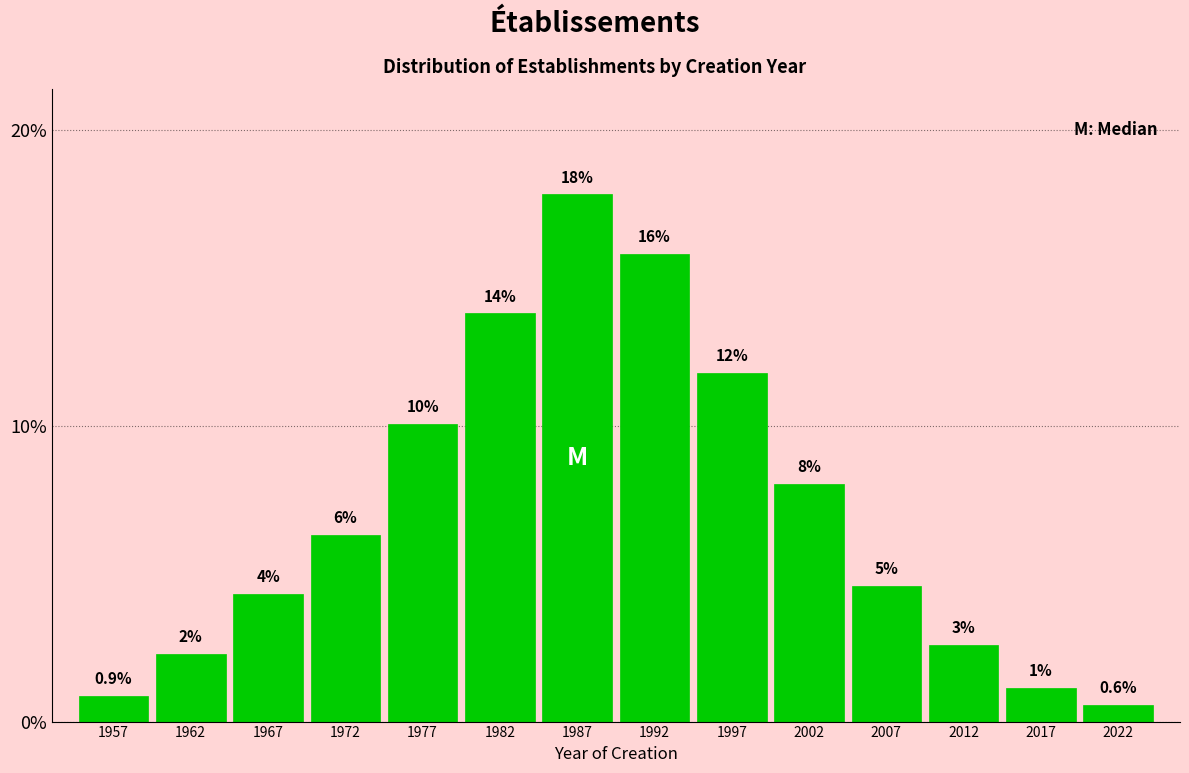

Does the chart contain any negative values?

No